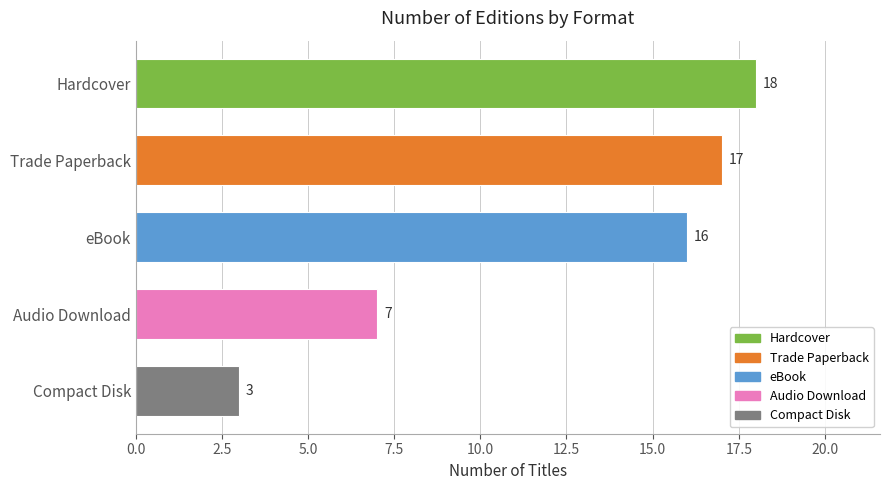

List the labels in order of value, largest first.

Hardcover, Trade Paperback, eBook, Audio Download, Compact Disk